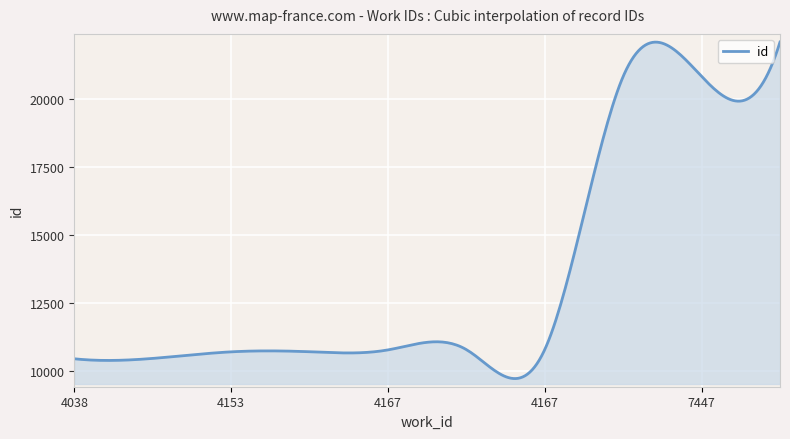

What is the greatest value displayed?

22105.0